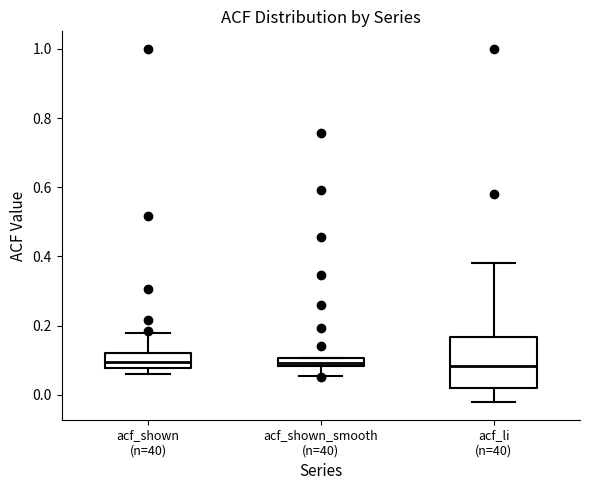

Comparing the boxes themselves (not the whiskers), which one is the tallest?

acf_li (n=40)